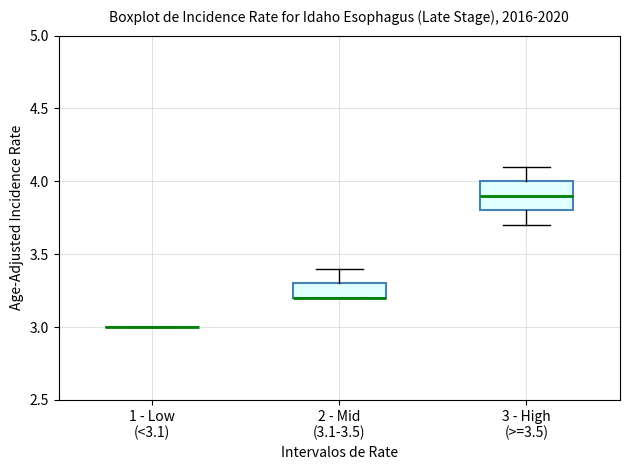

Reading left to right, read every box against the y-axis: the position of its median line, the range the box covers, and the ends of its whiskers. The values are not printed on the chart, so give them approximately, as read against the axis.

1 - Low (<3.1): box collapsed to a line at 3.0, whiskers 3.0 to 3.0
2 - Mid (3.1-3.5): median 3.2 (drawn on the box's lower edge), box 3.2 to 3.3, whiskers 3.2 to 3.4
3 - High (>=3.5): median 3.9, box 3.8 to 4.0, whiskers 3.7 to 4.1